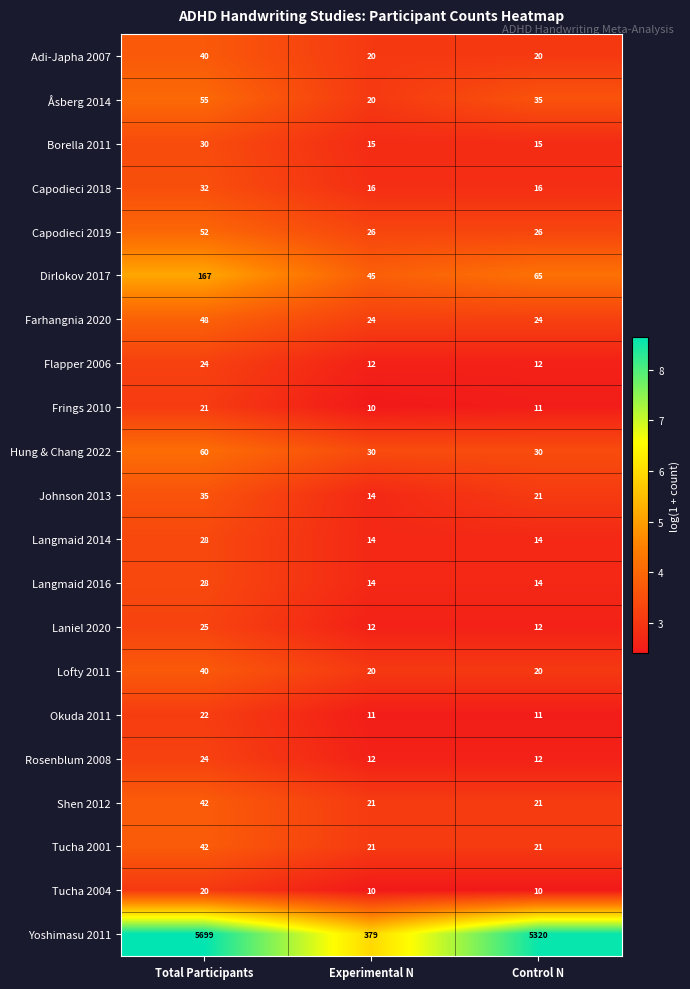

What is the sum of the Rosenblum 2008 values at Experimental N and Total Participants?

36